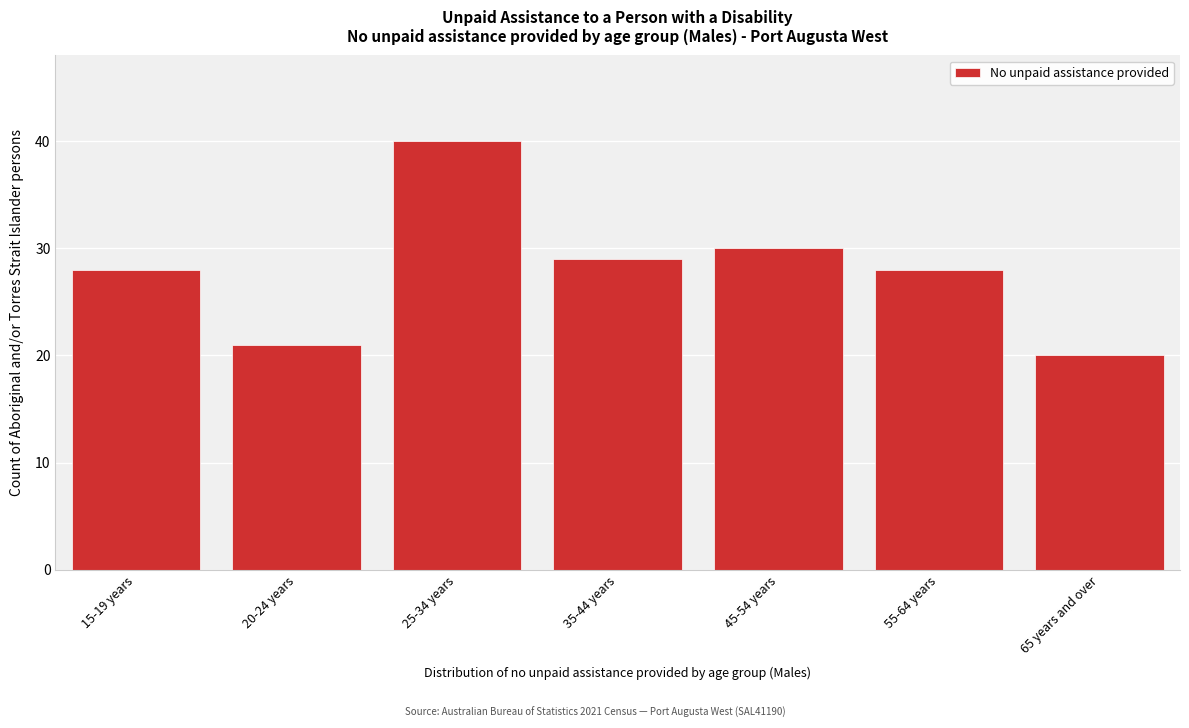

Reading right to left, list all the values displayed in this chart.

20	28	30	29	40	21	28